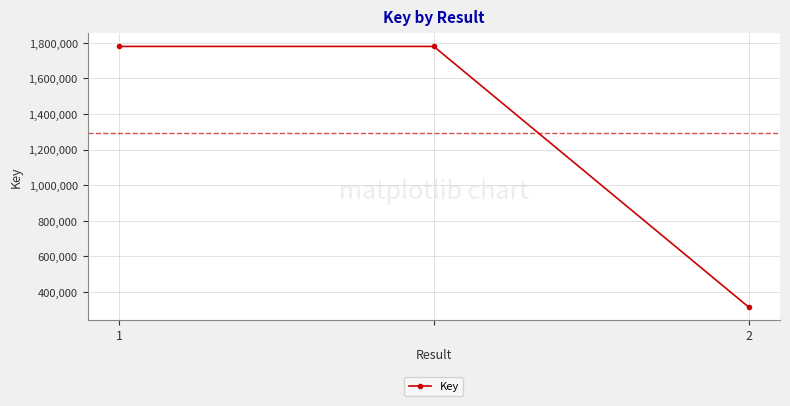

What is the value of the 1st point from the left?

1779445